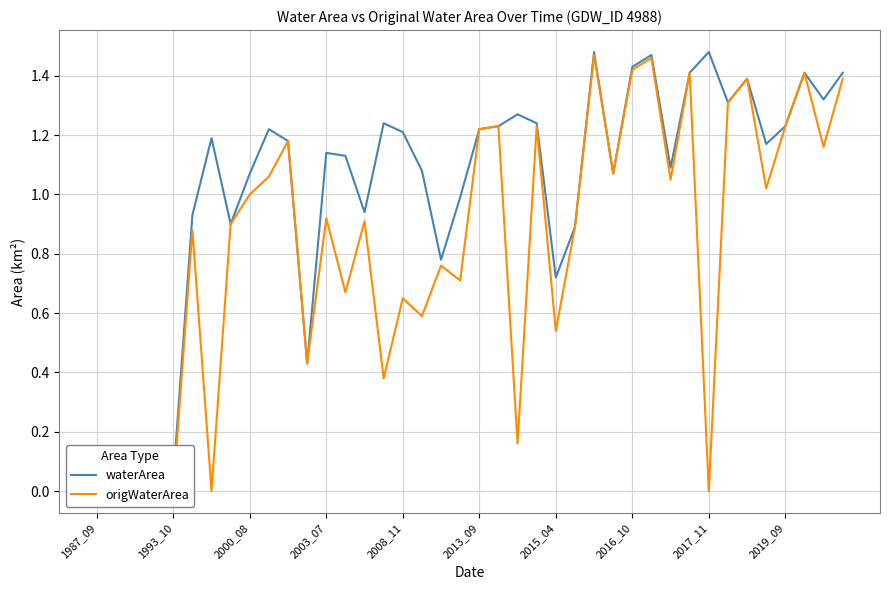

What is the highest value of the origWaterArea series?

1.5